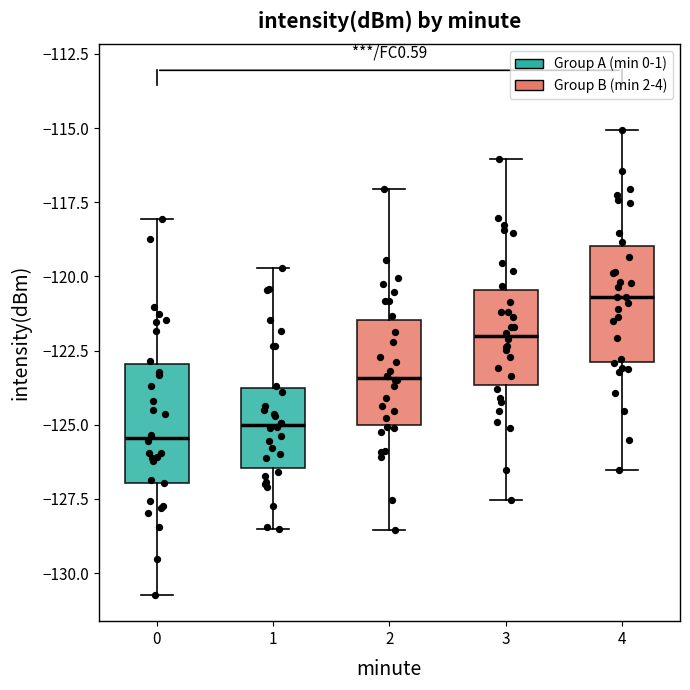

Reading left to right, transcribe this box plot: for each box, give where its median line is, the range the box spans, and where its two whiskers end, as read against the y-axis. The values are not printed on the chart, so give them approximately, as read against the axis.

0: median -125.5, box -127.0 to -123.0, whiskers -130.5 to -118.0
1: median -125.0, box -126.5 to -123.5, whiskers -128.5 to -119.5
2: median -123.5, box -125.0 to -121.5, whiskers -128.5 to -117.0
3: median -122.0, box -123.5 to -120.5, whiskers -127.5 to -116.0
4: median -120.5, box -123.0 to -119.0, whiskers -126.5 to -115.0